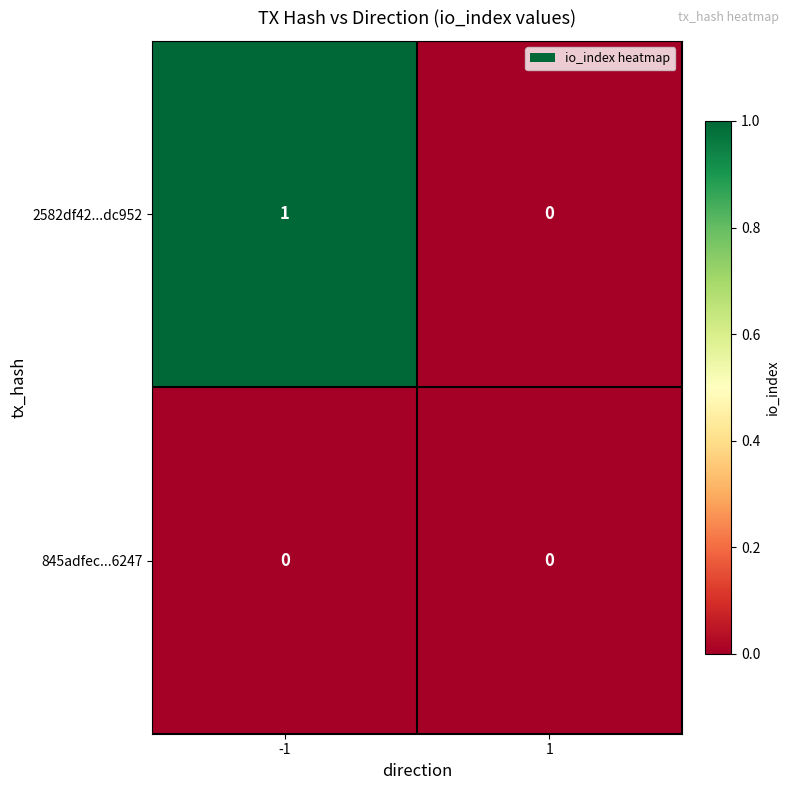

True or false: 845adfec...6247 has a value of 0 at 1.

True